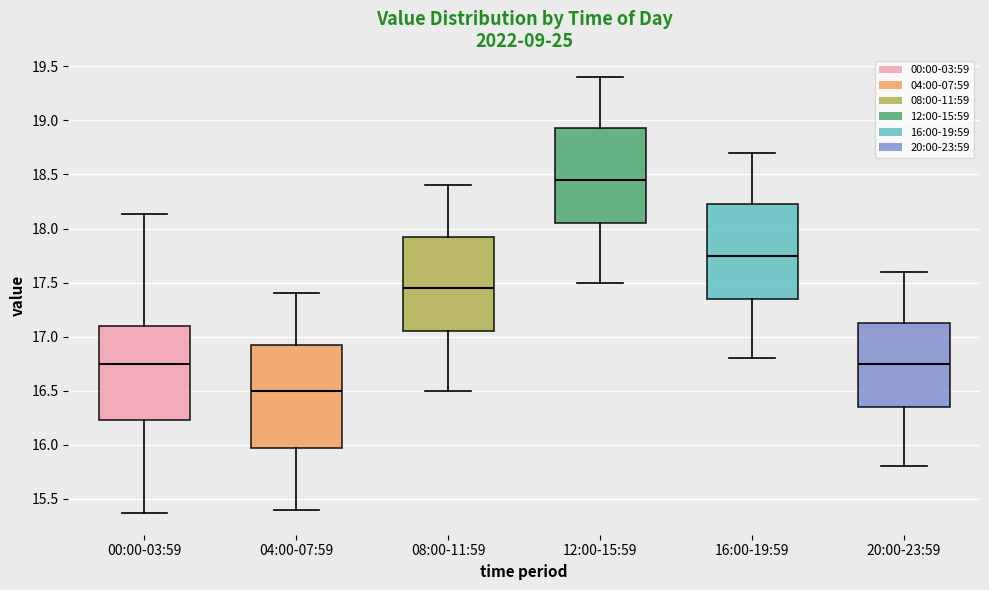

Where does the lower whisker of the box for 16:00-19:59 end on the y-axis? The values are not printed on the chart, so give them approximately, as read against the axis.

16.80